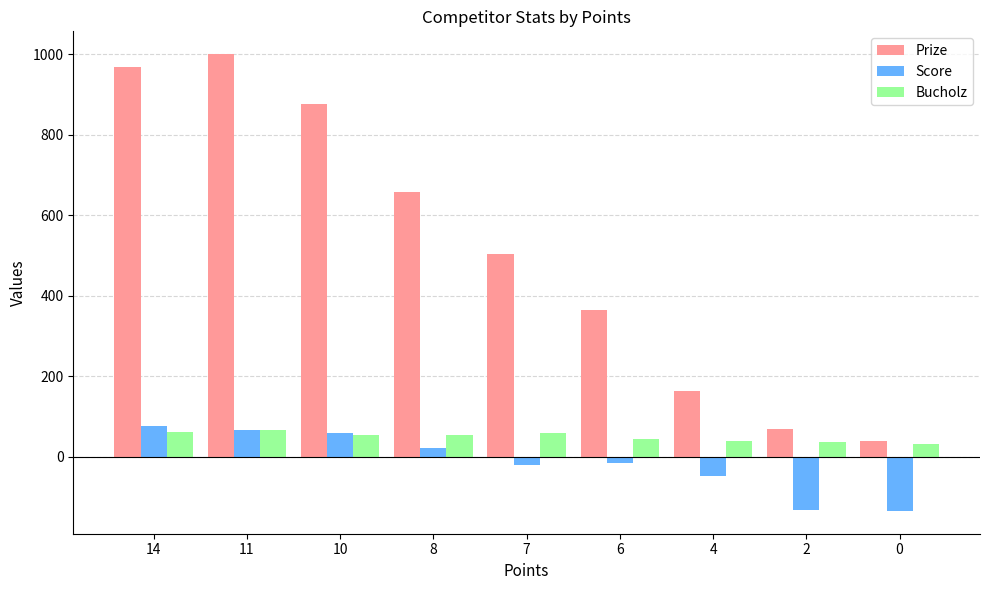

What is the total value across all series at 14?

1108.0